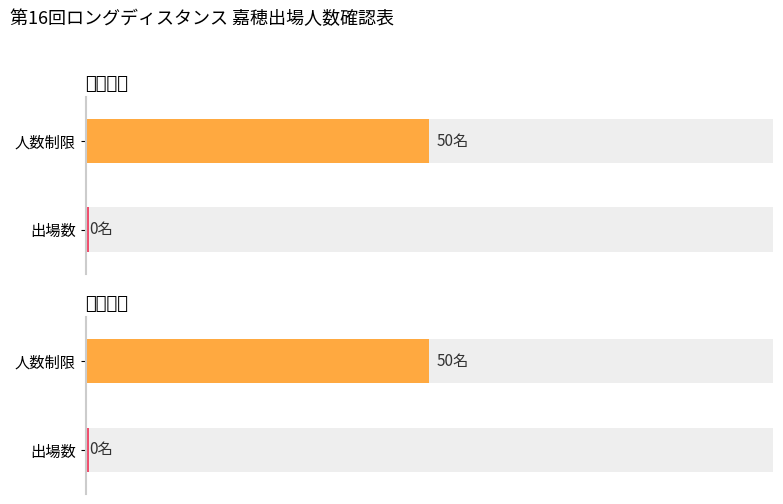

Which has a higher value, 中学女子 or 中学男子?

中学女子